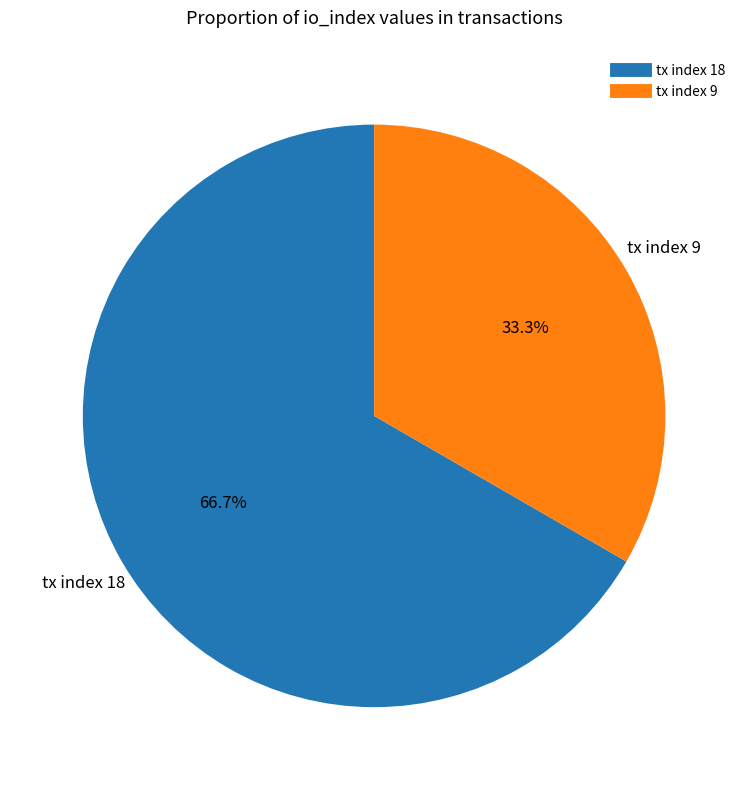

How many slices are in this pie chart?

2